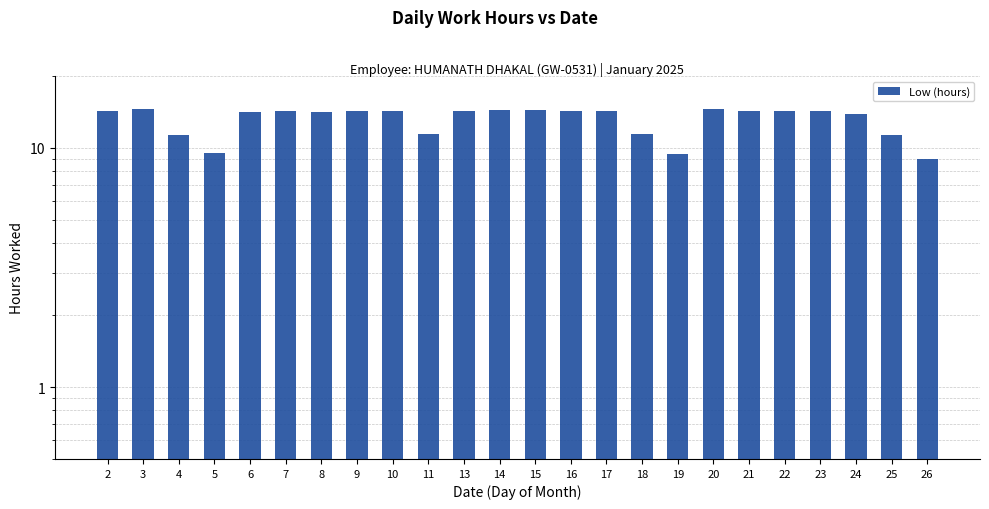

The value at 11 is 19.9. True or false?

False